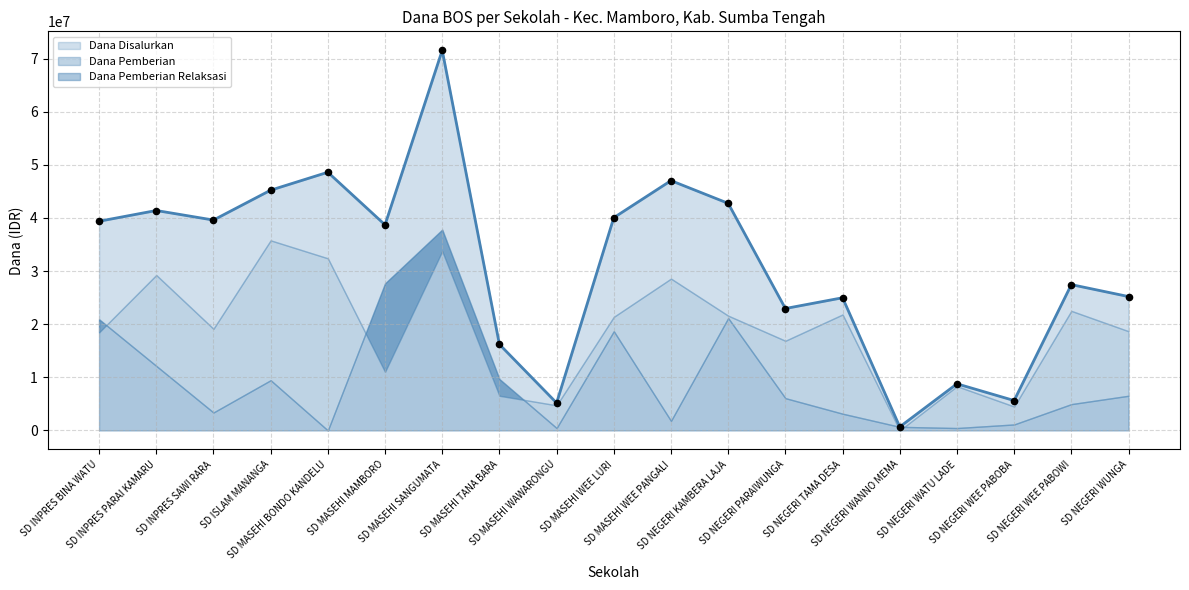

What are all the series names shown in the legend?

Dana Disalurkan, Dana Pemberian, Dana Pemberian Relaksasi